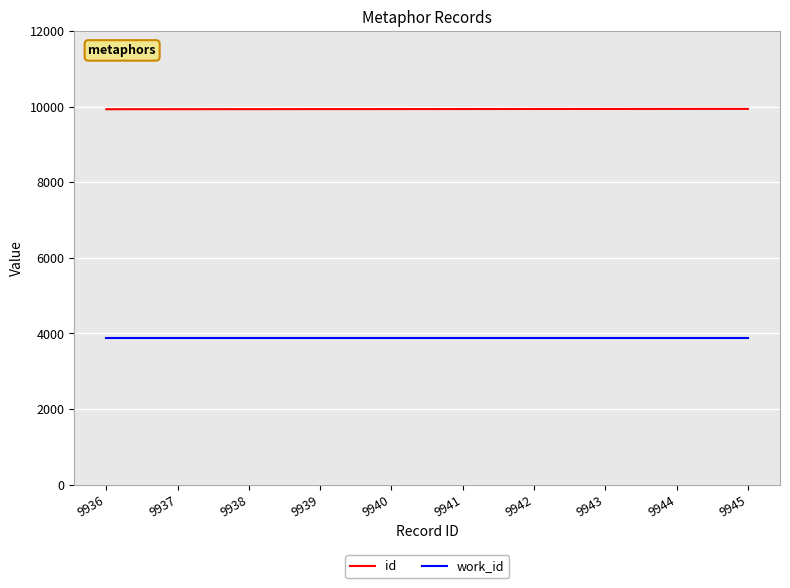

True or false: id has a value of 9941 at 9941.

True